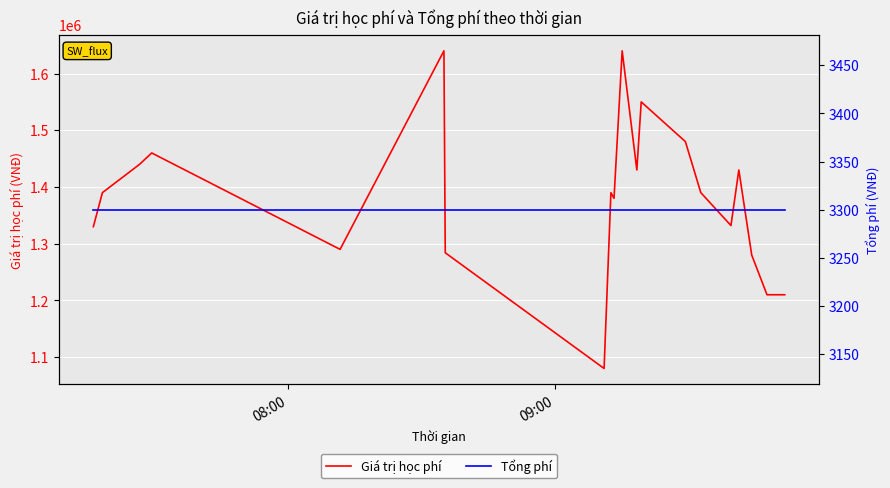

What is the highest value of the Giá trị học phí series?

1640000